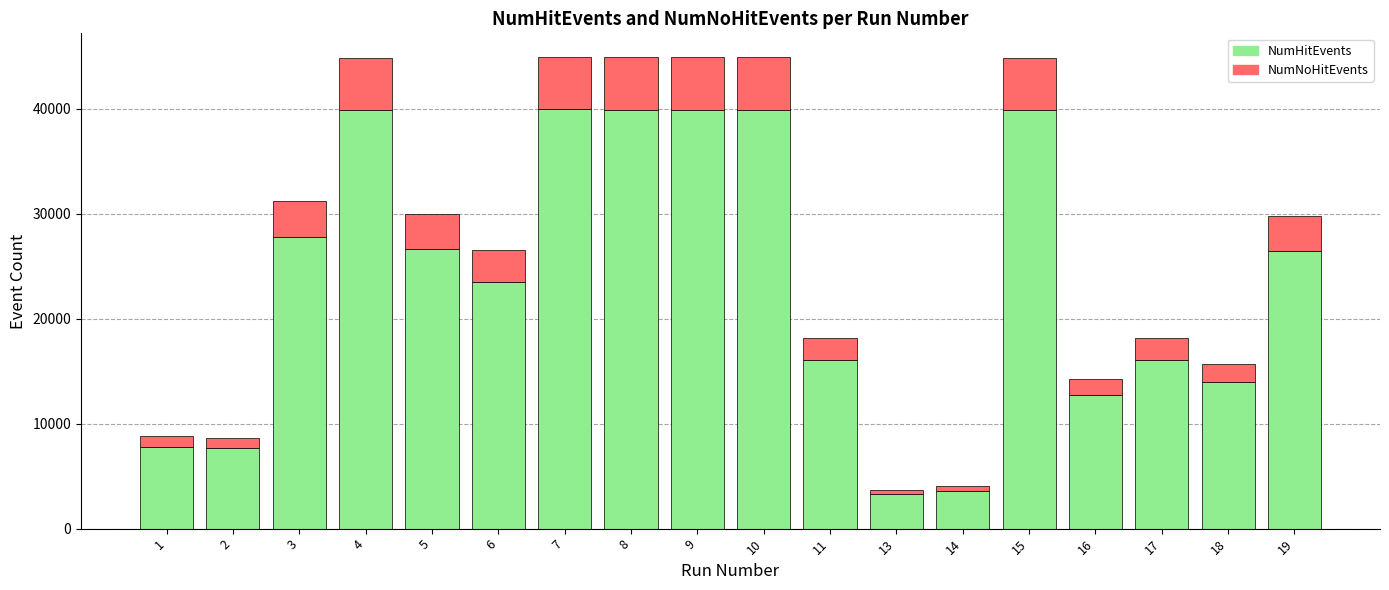

How many series are shown in this chart?

2